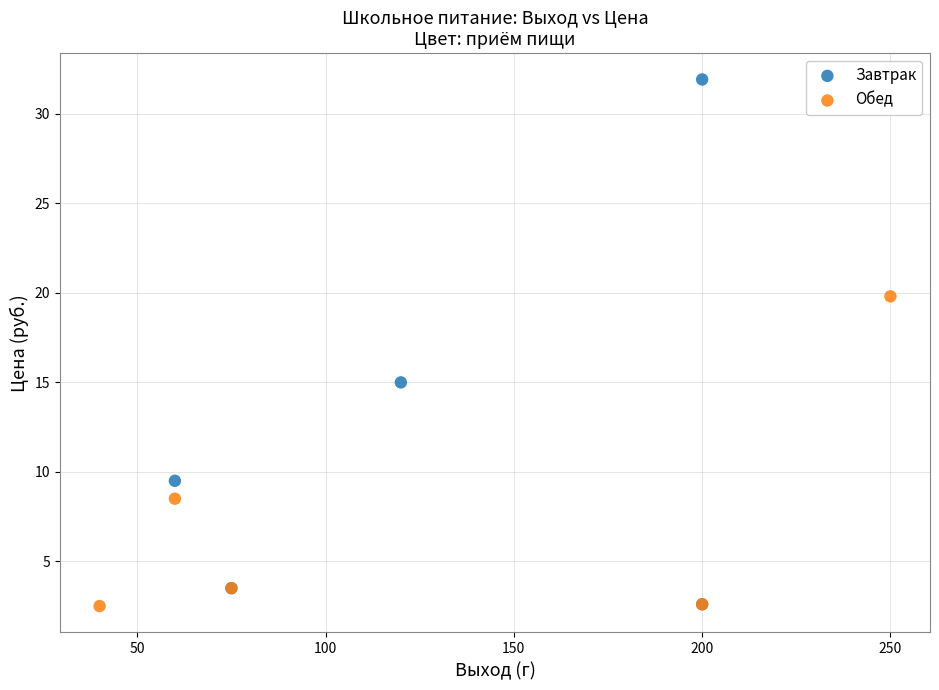

What are all the series names shown in the legend?

Завтрак, Обед